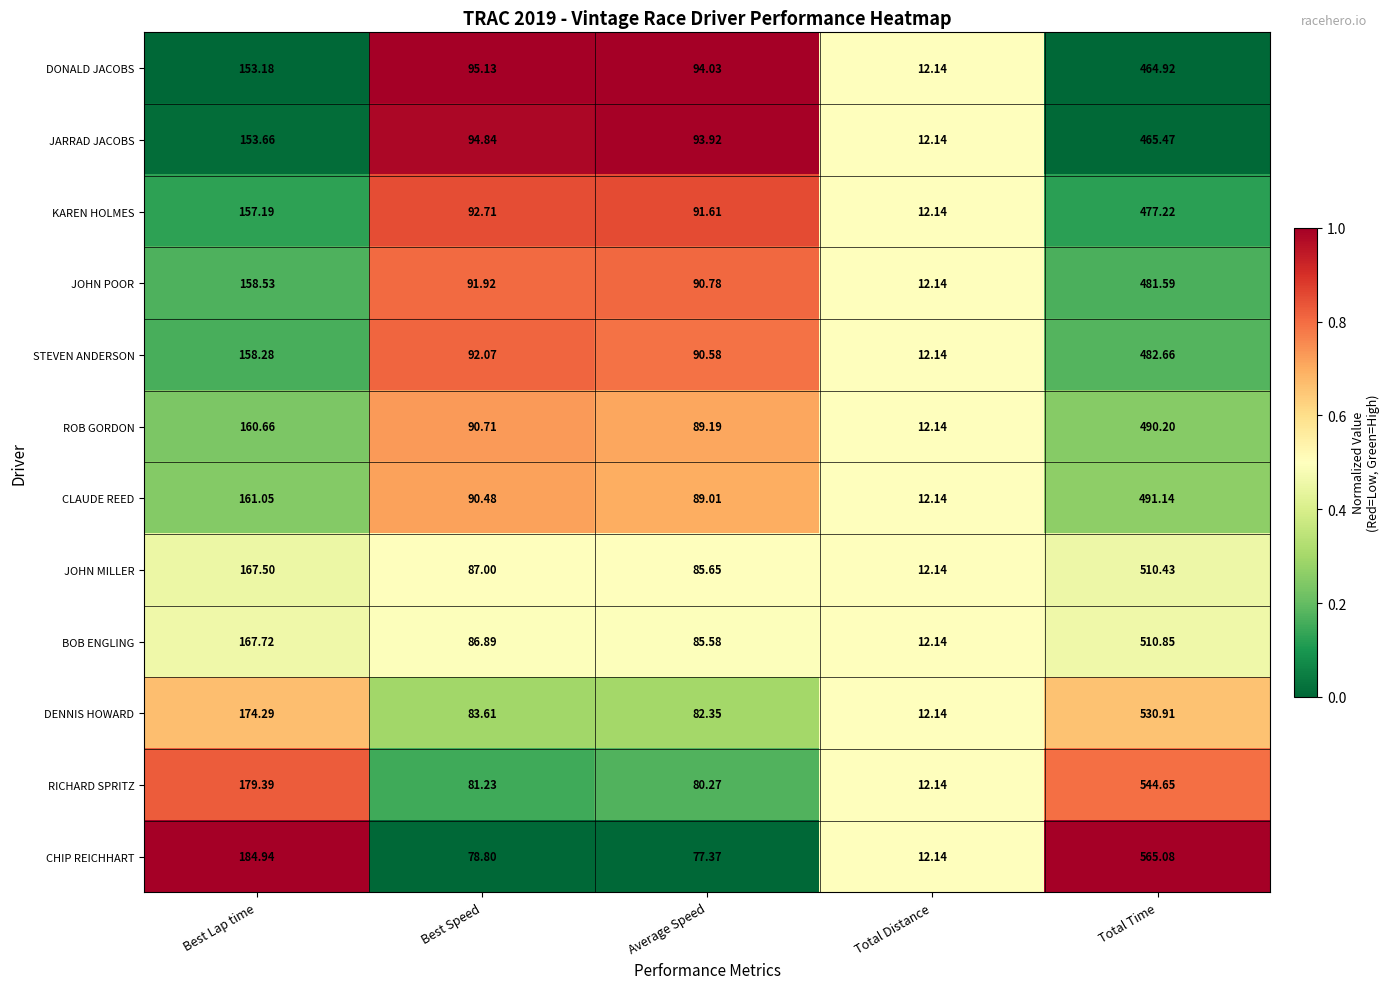

At which category is the sum across all series the highest?

Total Time